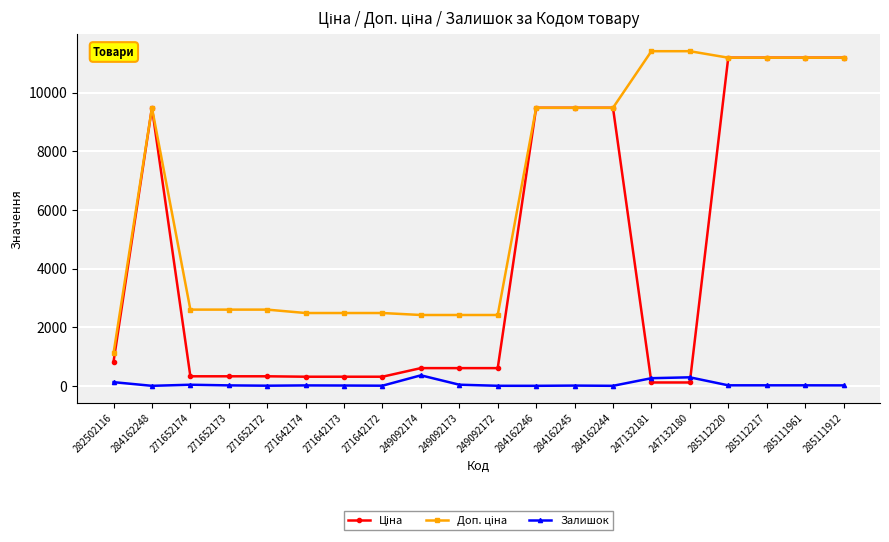

What is the greatest value displayed?

11410.0